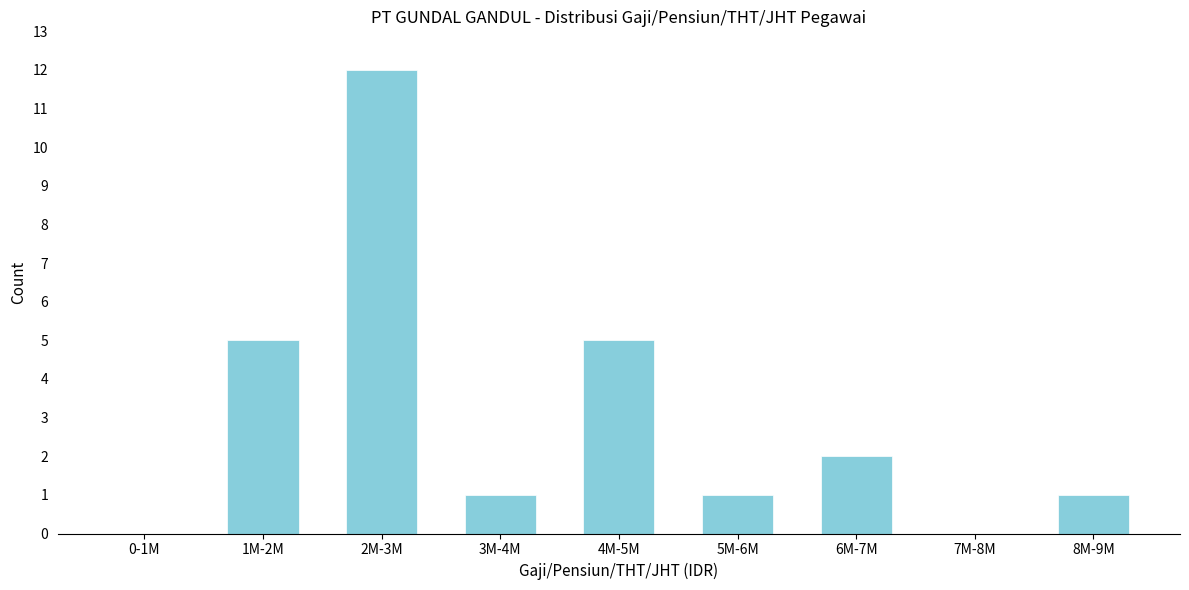

Reading right to left, list all the values displayed in this chart.

8M-9M=1	7M-8M=0	6M-7M=2	5M-6M=1	4M-5M=5	3M-4M=1	2M-3M=12	1M-2M=5	0-1M=0